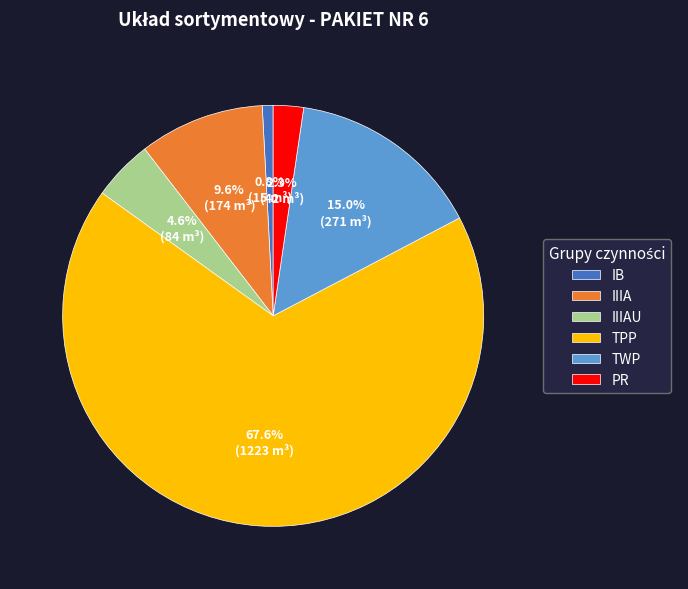

Is TPP the majority of the pie?

Yes